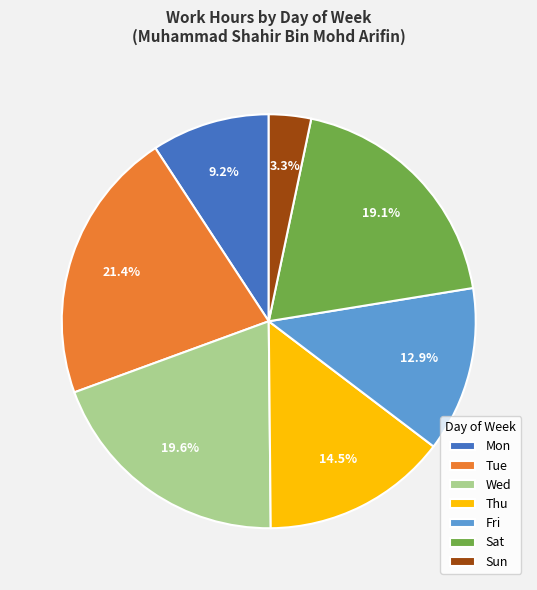

Combined, what portion of the pie is Wed and Sat?

38.7%